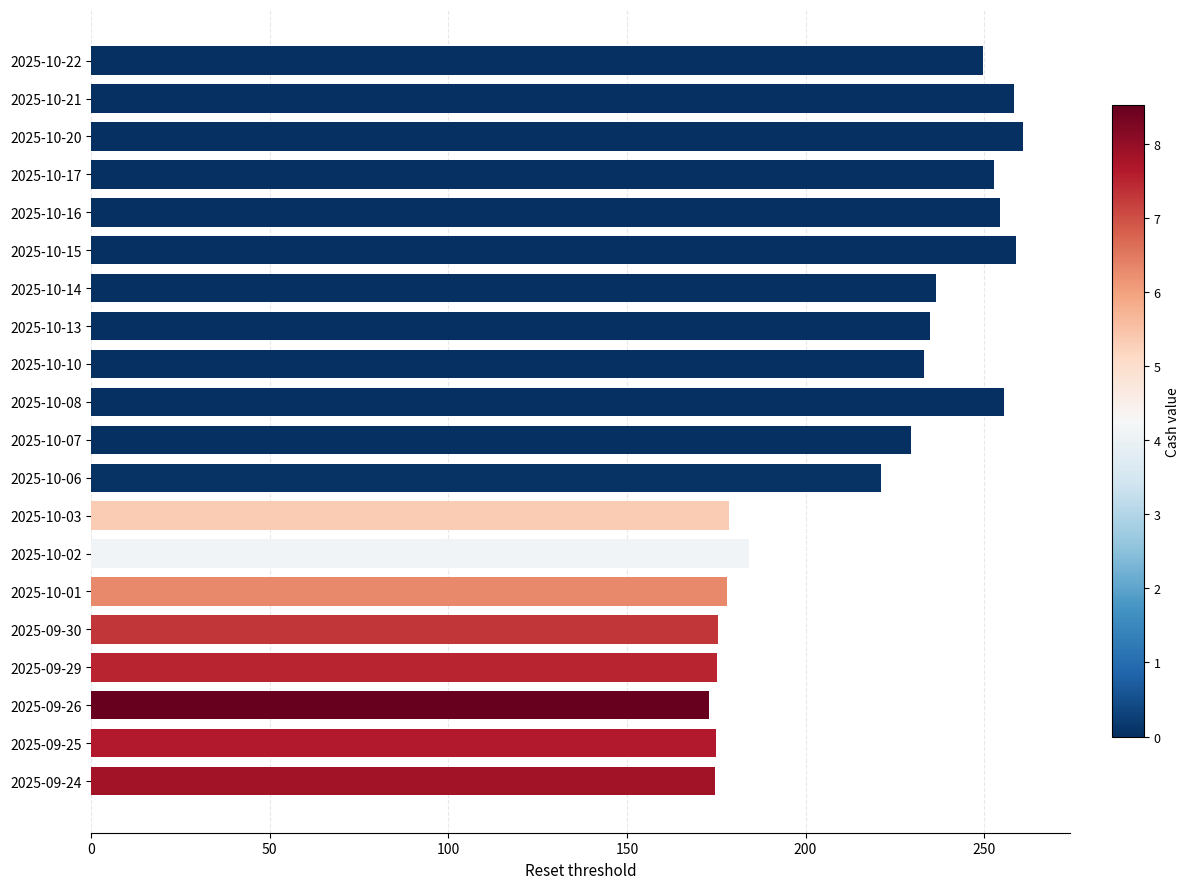

How many data points are above 233?

10